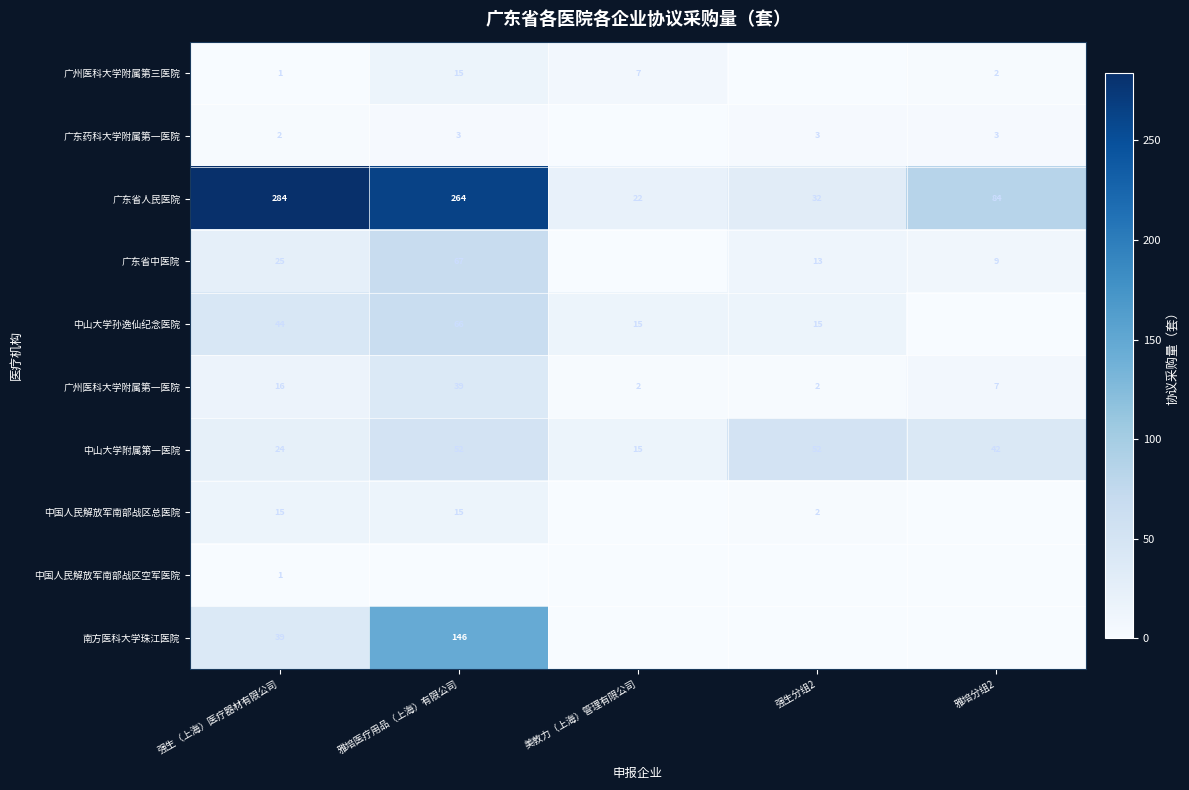

At which category does the chart reach its minimum across all series?

强生分组2